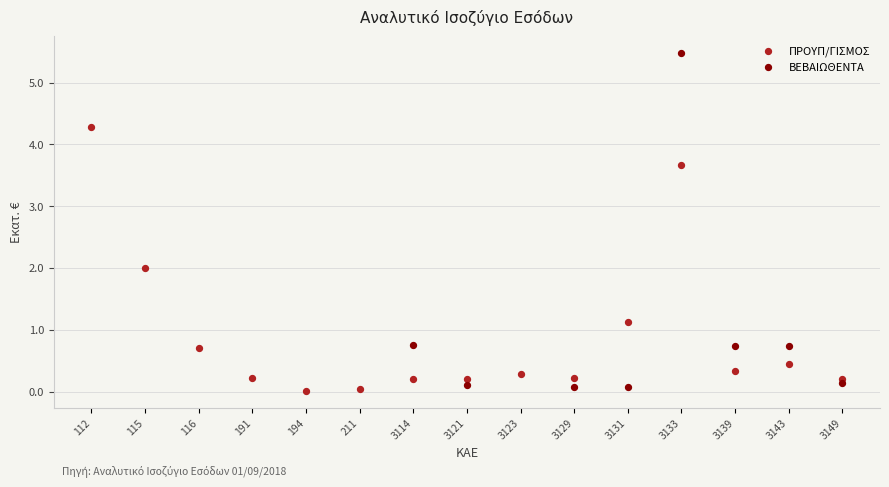

Which series has the largest Y range (max minus min)?

ΒΕΒΑΙΩΘΕΝΤΑ